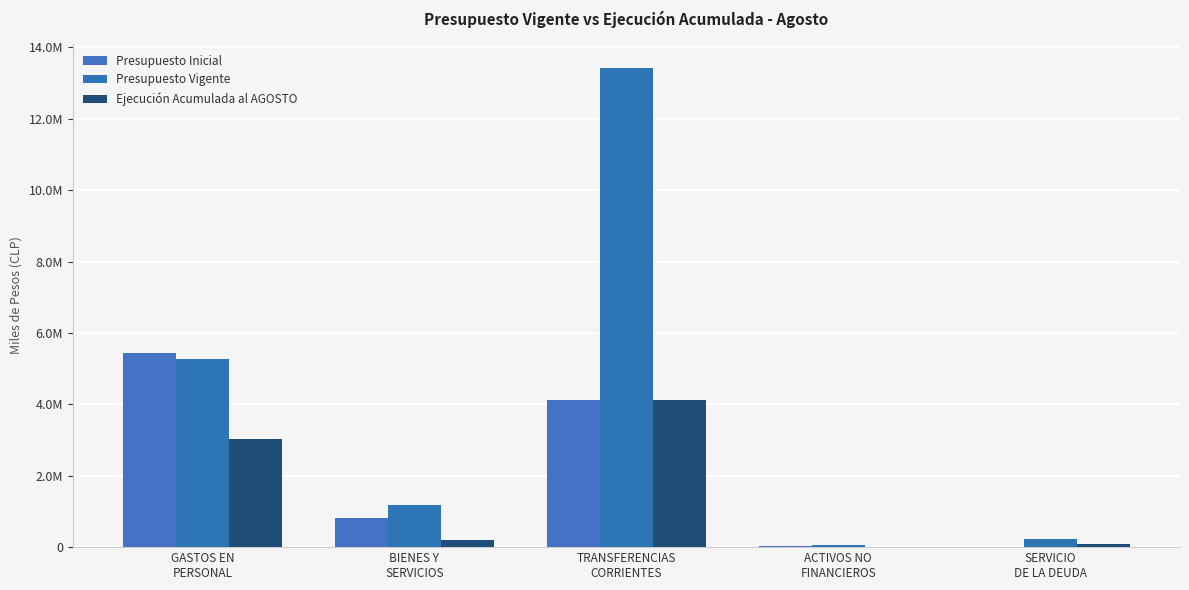

At which label is Presupuesto Inicial closest to 2716536?

TRANSFERENCIAS
CORRIENTES